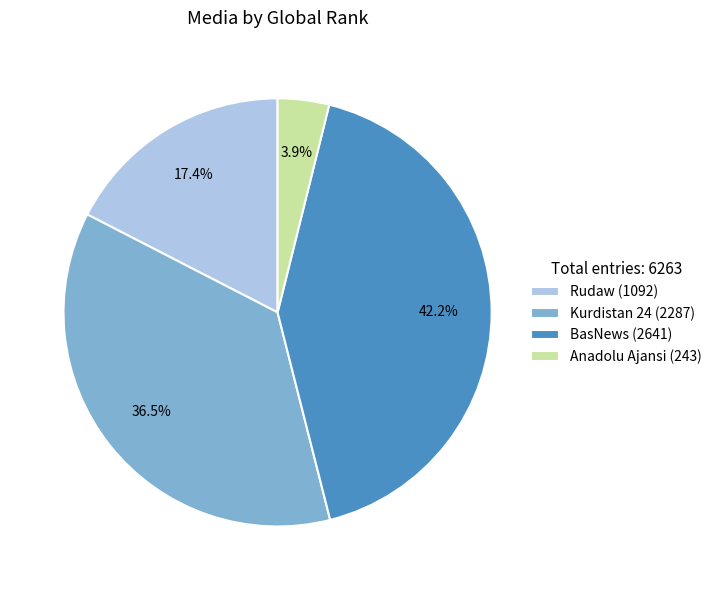

How much of the chart is everything except Kurdistan 24 (2287)?

63.5%